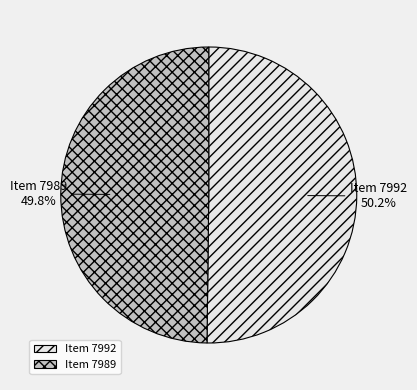

Does any single category account for the majority?

Yes